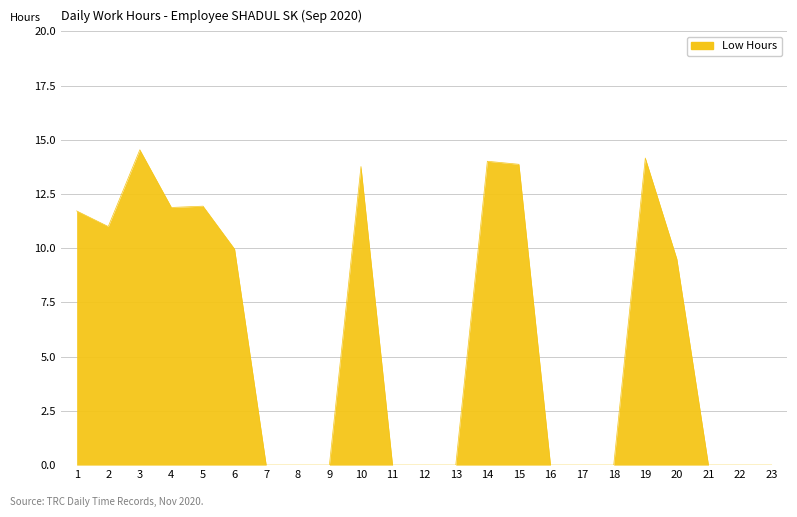

What is the maximum value shown in the chart?

14.5